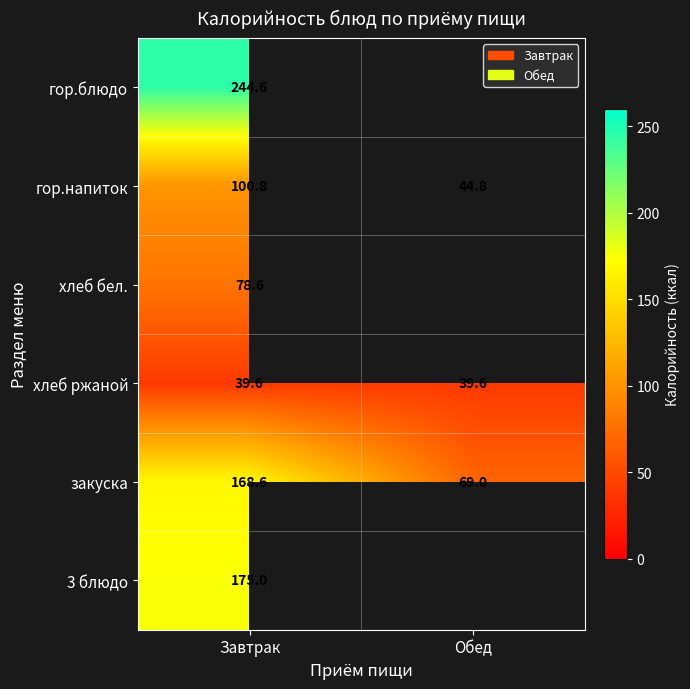

At which label does закуска reach its peak?

Завтрак